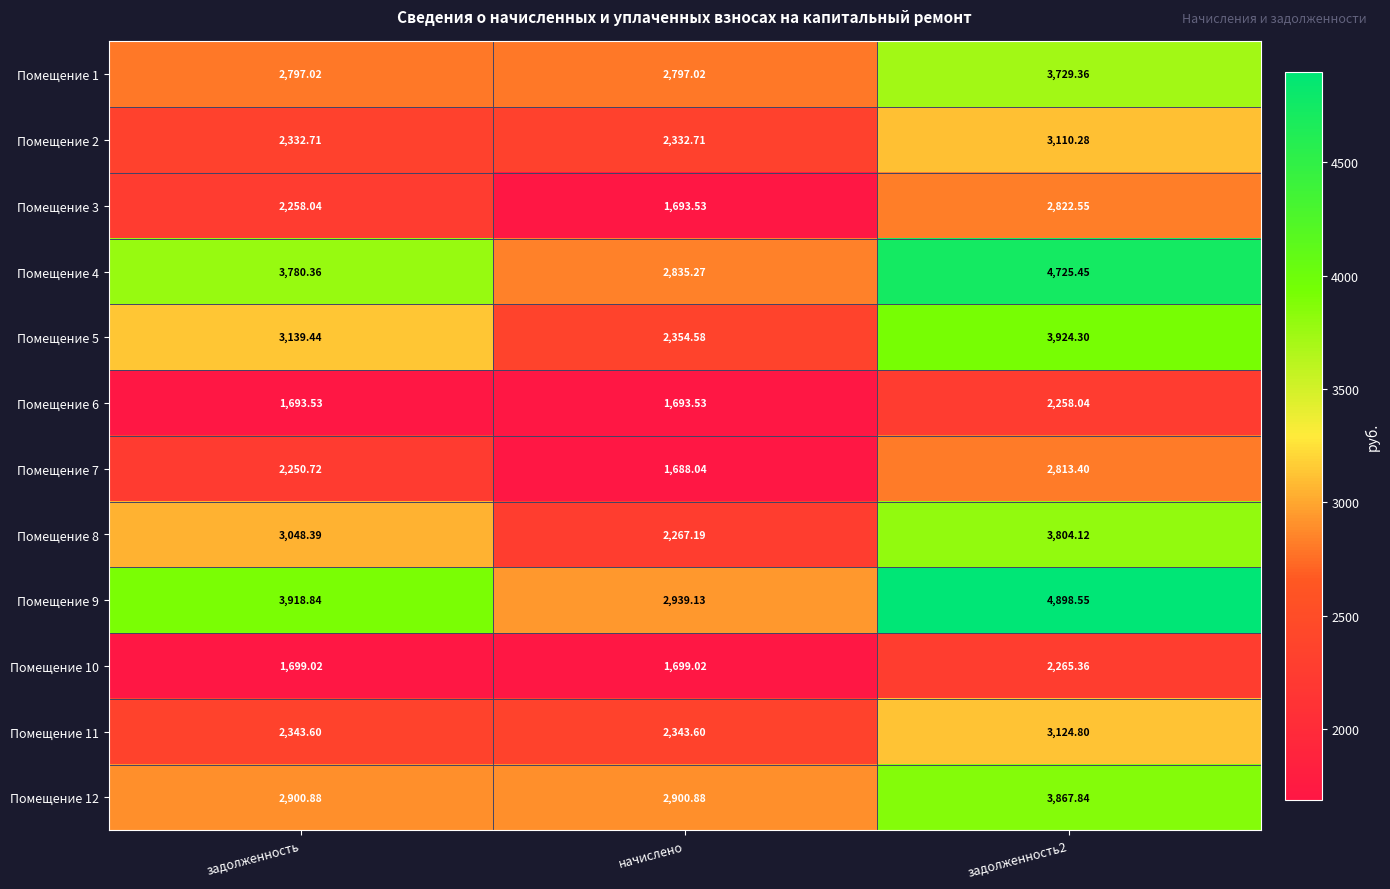

Between задолженность and начислено, which series saw the biggest shift?

Помещение 9